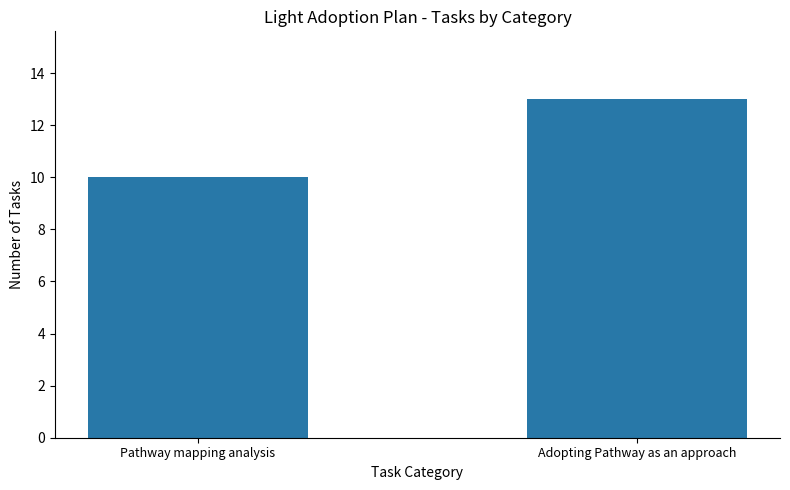

What is the label of the 1st bar from the left?

Pathway mapping analysis